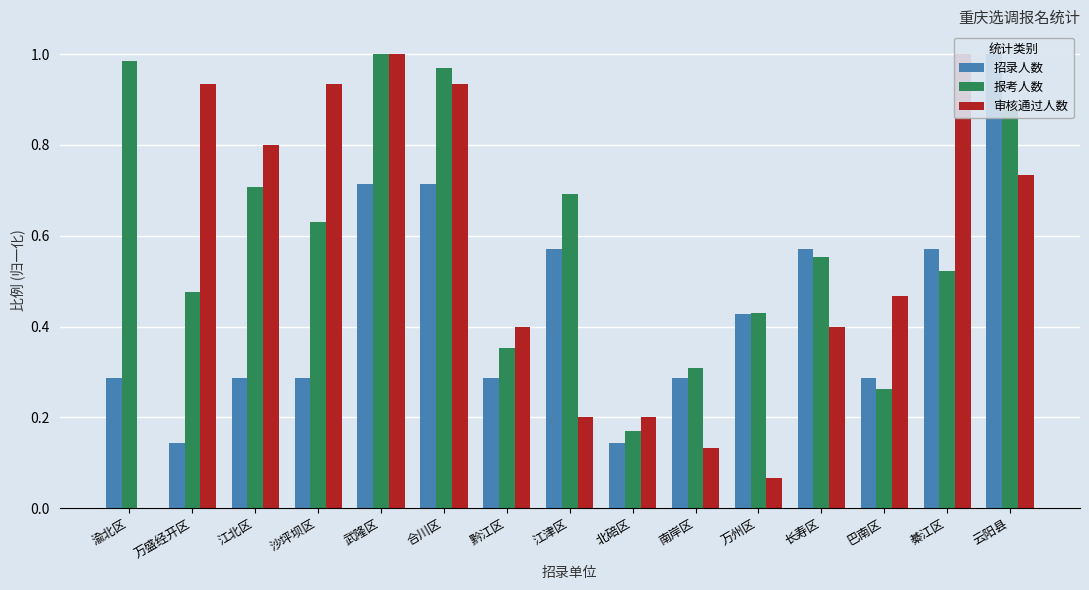

List the series in order of their overall mean, lowest first.

招录人数, 审核通过人数, 报考人数